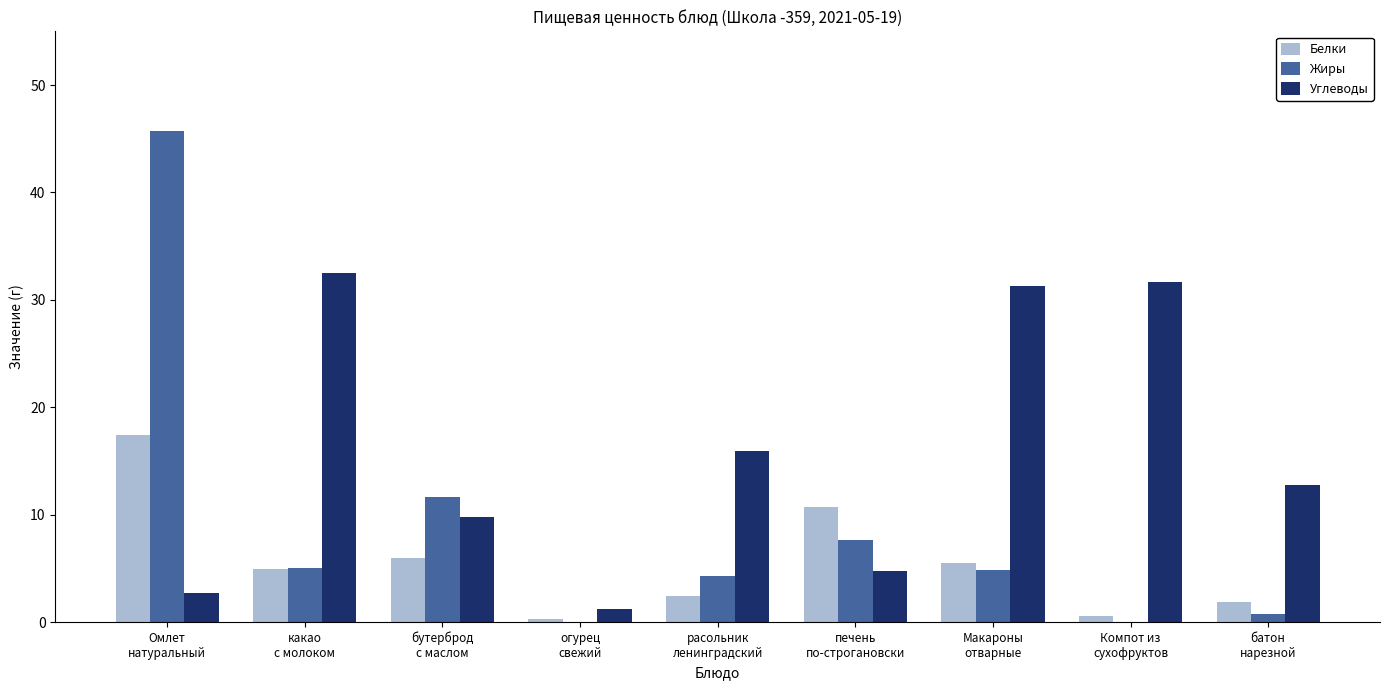

What is the sum of all Жиры values?

79.8